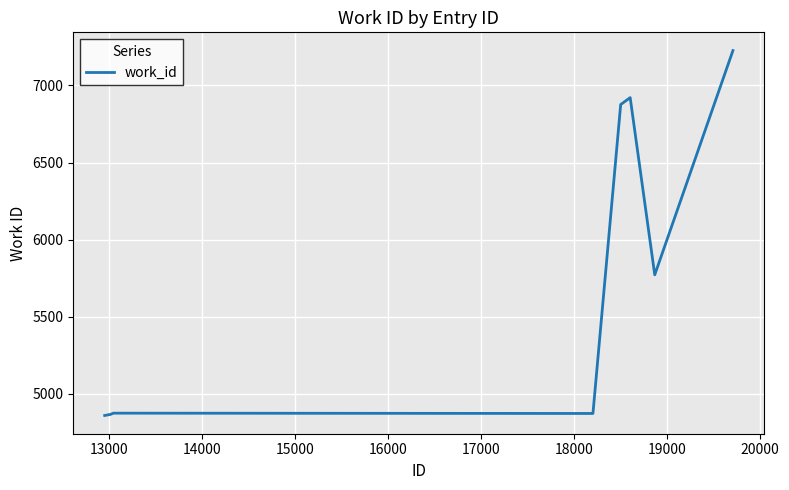

How many categories are shown in the chart?

10